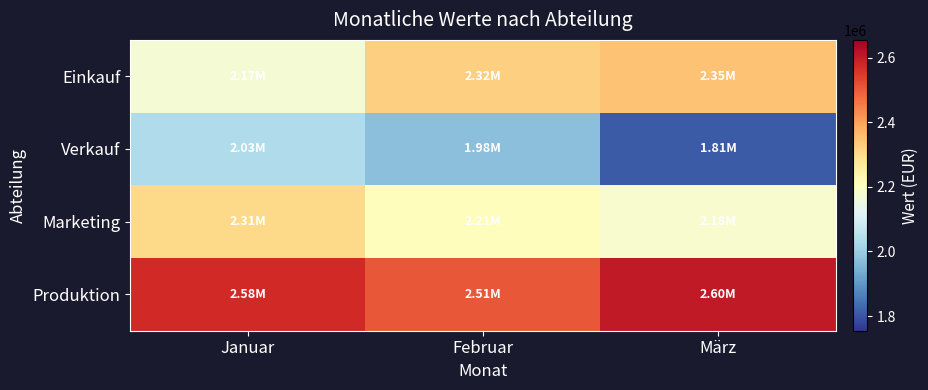

Reading left to right, transcribe all the data shown in this chart.

Einkauf: Januar=2171000	Februar=2324000	März=2348000
Verkauf: Januar=2033000	Februar=1975000	März=1809000
Marketing: Januar=2306000	Februar=2210000	März=2182000
Produktion: Januar=2576000	Februar=2506000	März=2603000